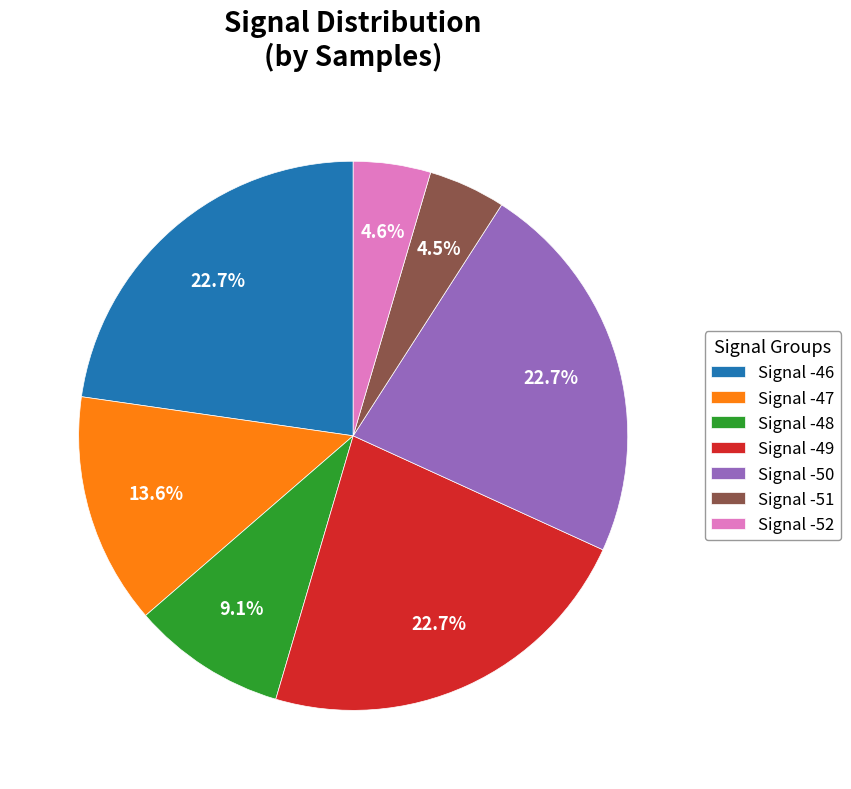

How many slices are in this pie chart?

7